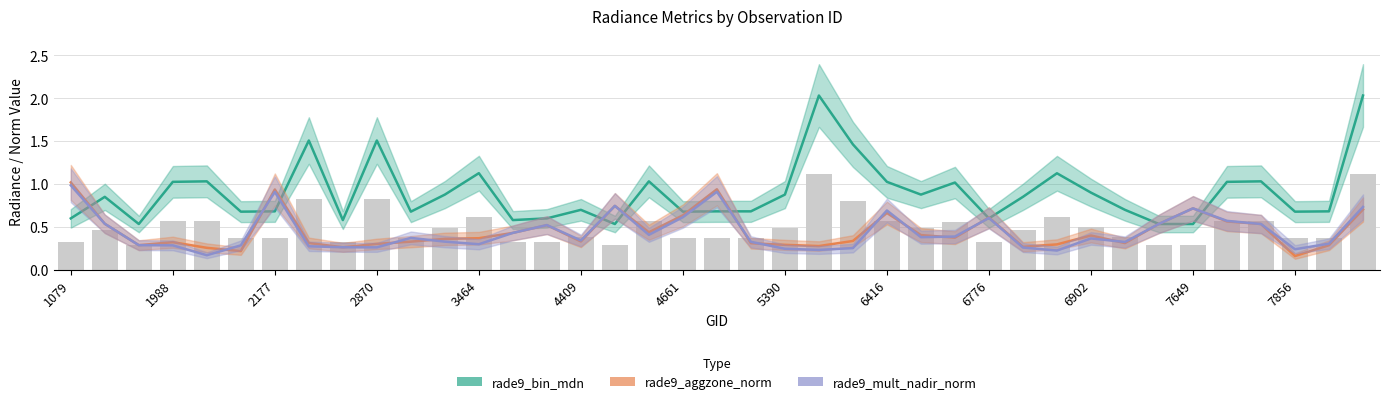

What is the value of the rade9_mult_nadir_norm bar at the 19th from the left?

0.6